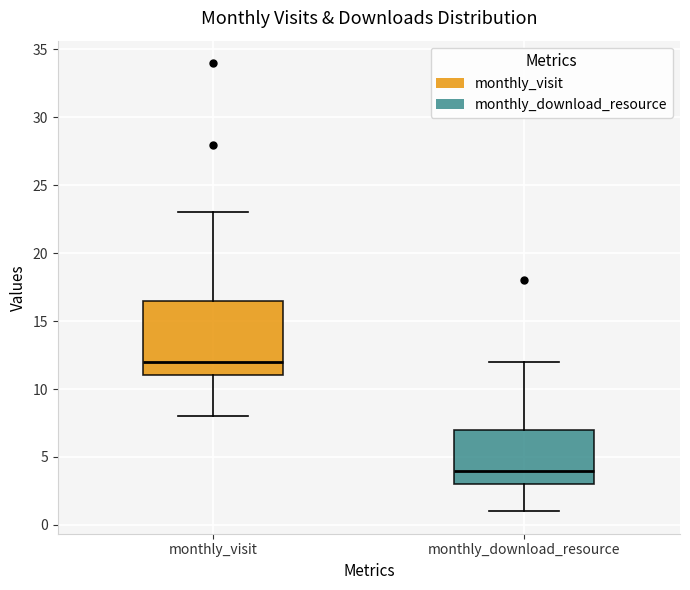

Where is the lower edge of the box for monthly_visit on the y-axis? The values are not printed on the chart, so give them approximately, as read against the axis.

11.0